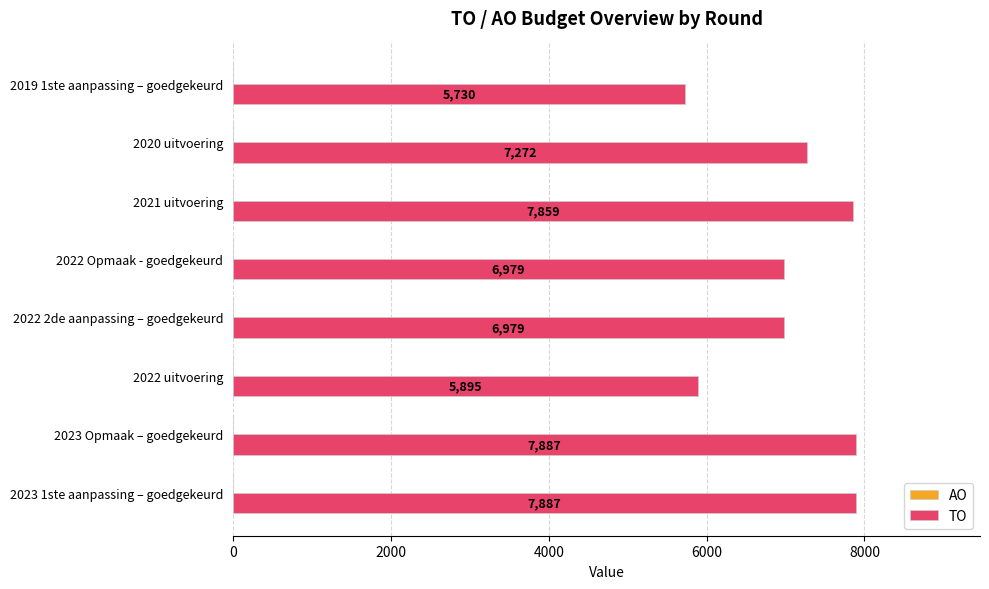

What value does the data have at 2023 1ste aanpassing – goedgekeurd, to the nearest 50?

7900